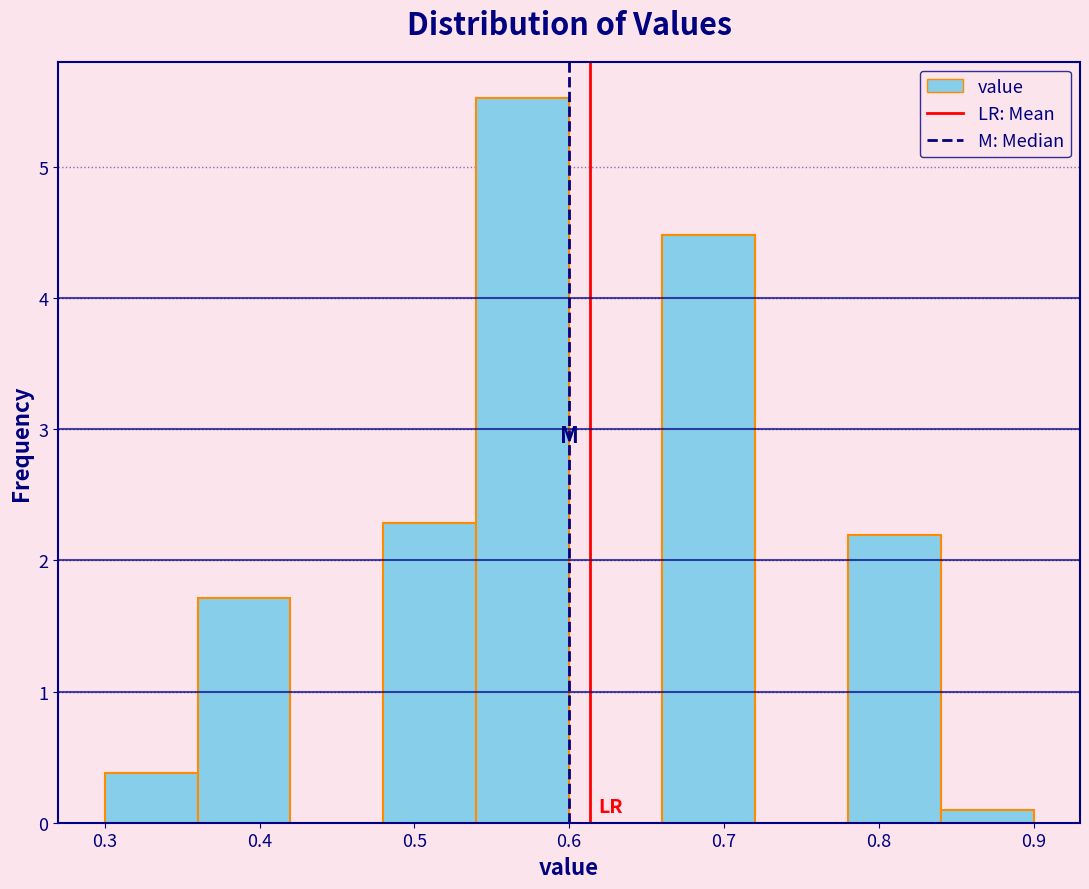

What is the height of the bar covering 0.48 to 0.54 on the x-axis? The values are not printed on the chart, so give them approximately, as read against the axis.

2.3